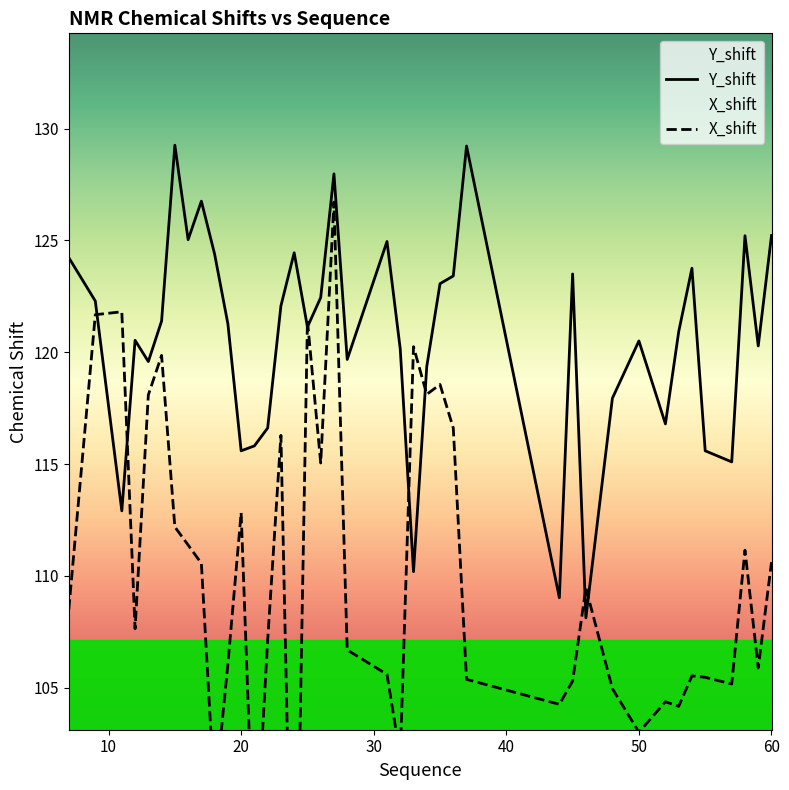

The value of Y_shift at 14 is 38.3. True or false?

False